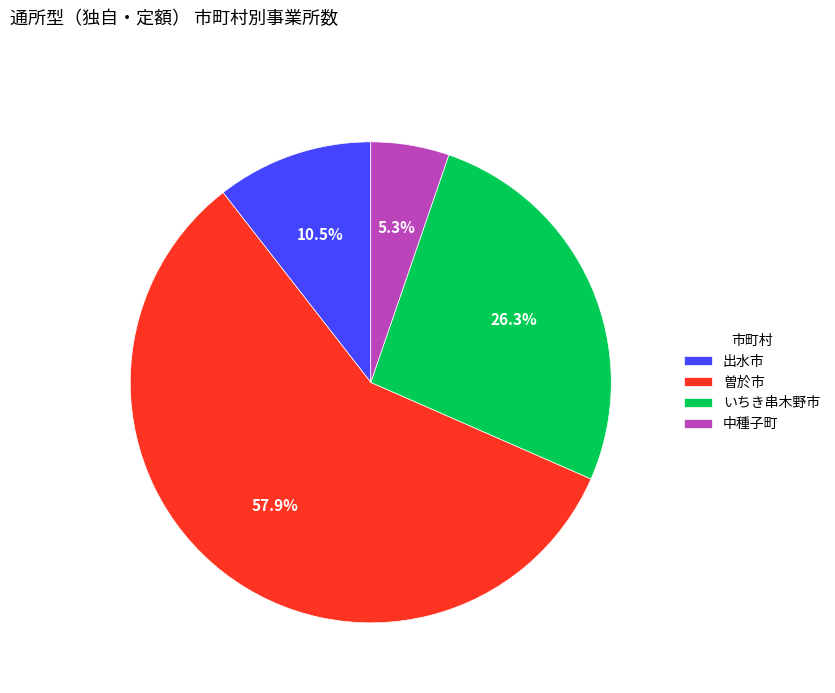

Does 出水市 account for over 50% of the chart?

No